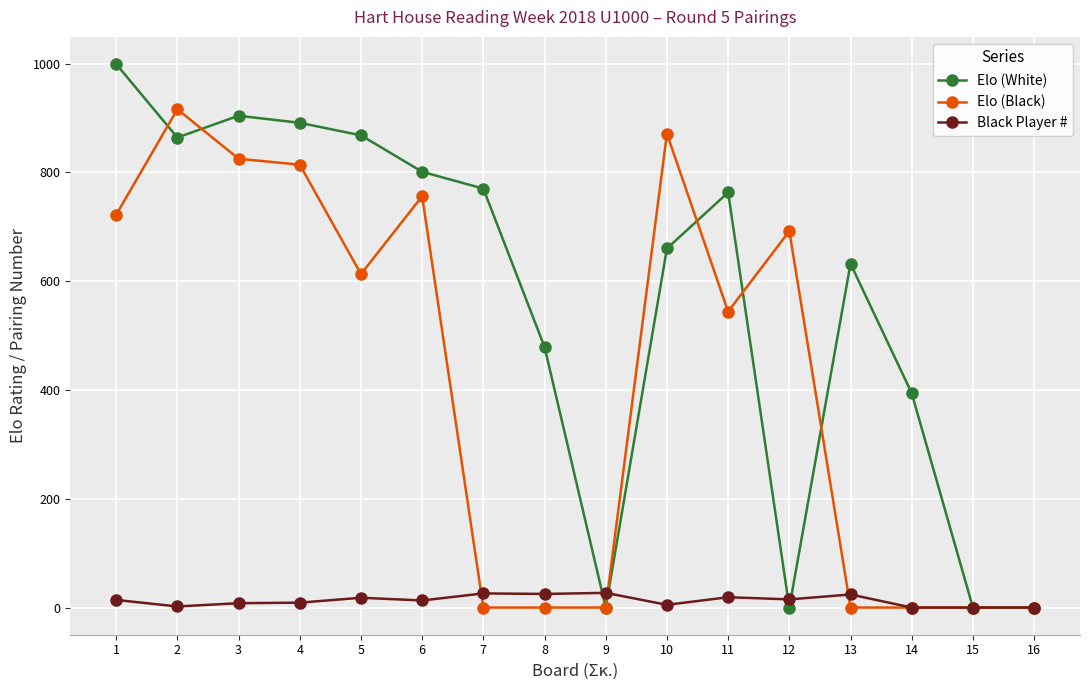

At which label does Elo (White) reach its peak?

1